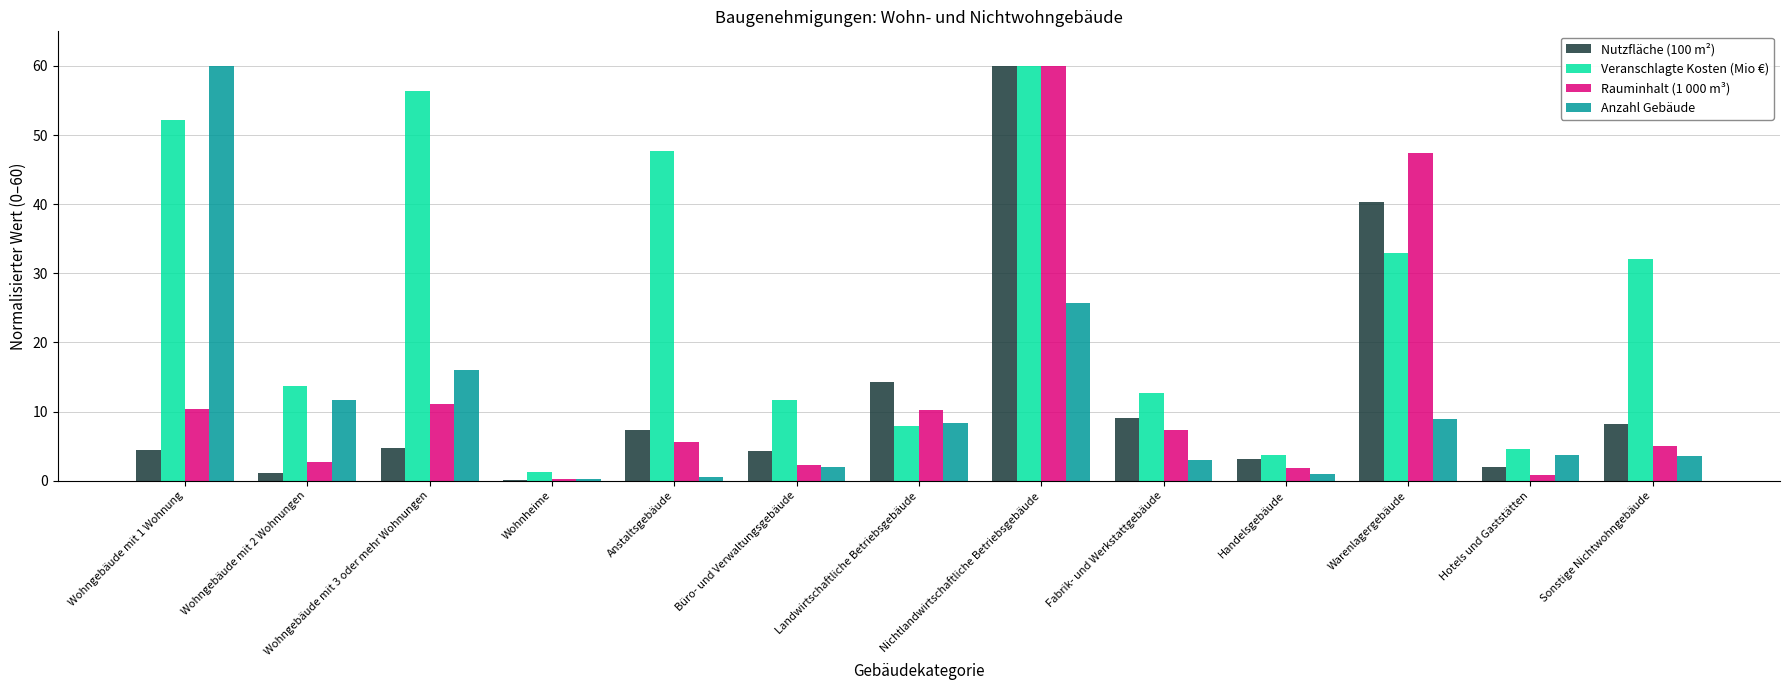

How many data points does each series have?

13